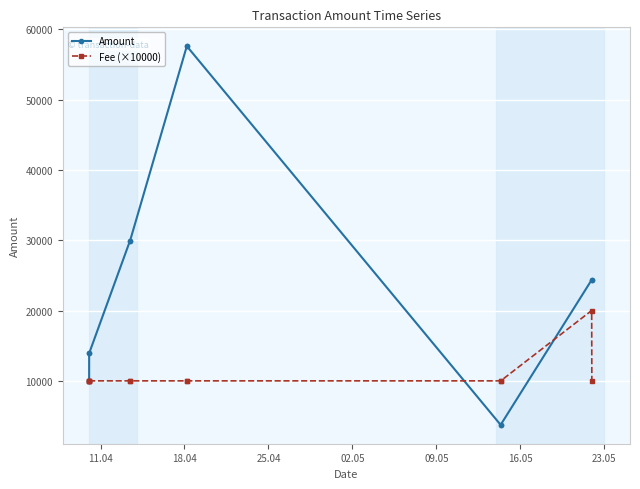

At how many categories does at least one series exceed 21467?

6